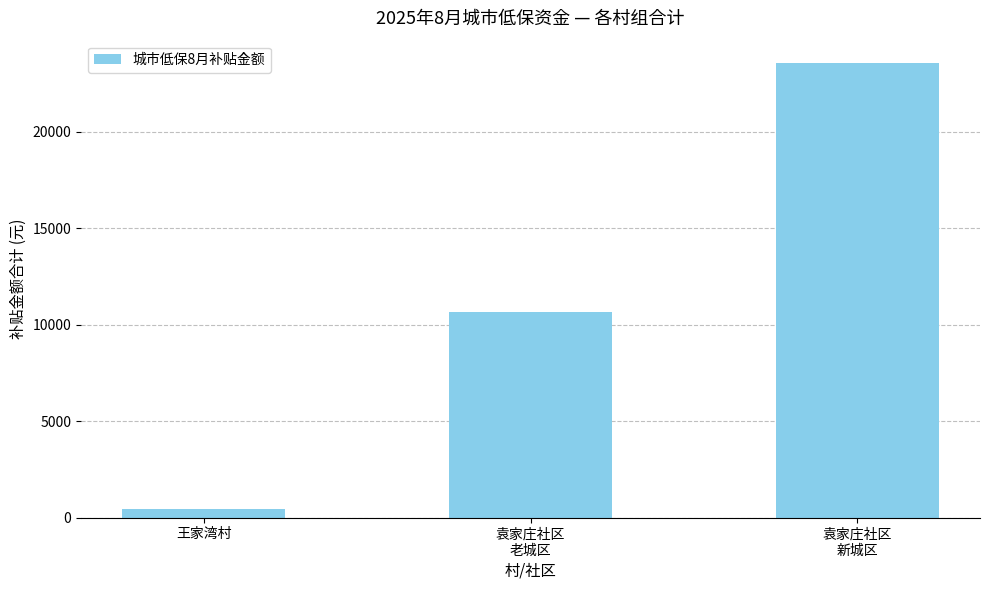

What is the smallest value displayed?

455